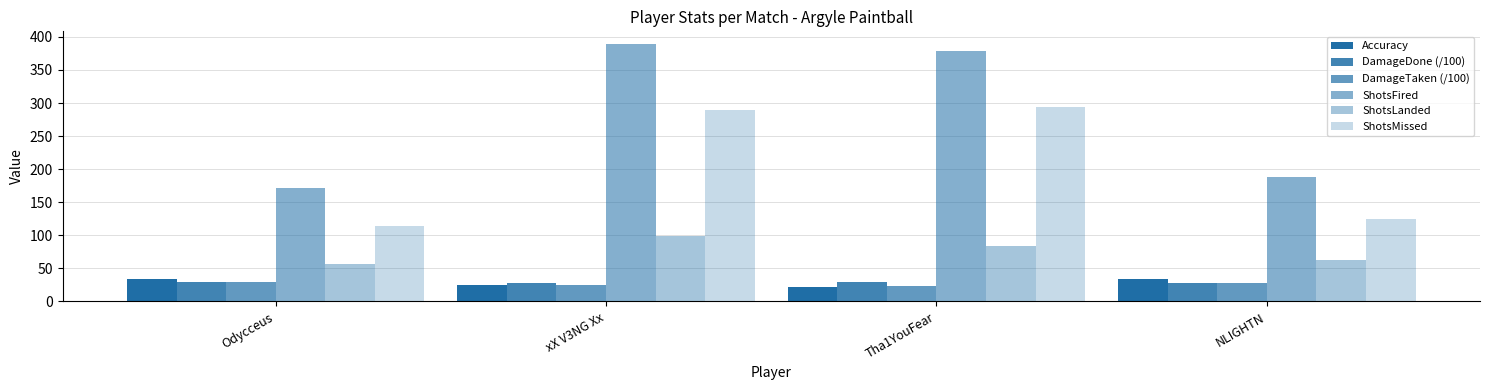

What is the difference between the second highest and second lowest values in the ShotsFired series?

190.0